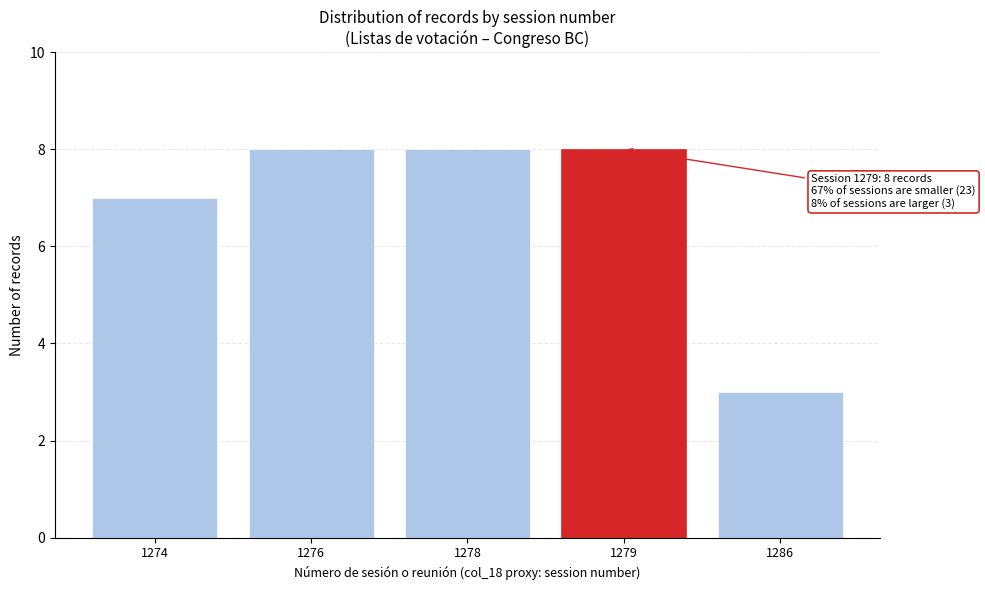

Reading left to right, what are all the values shown in this chart?

1274=7	1276=8	1278=8	1279=8	1286=3